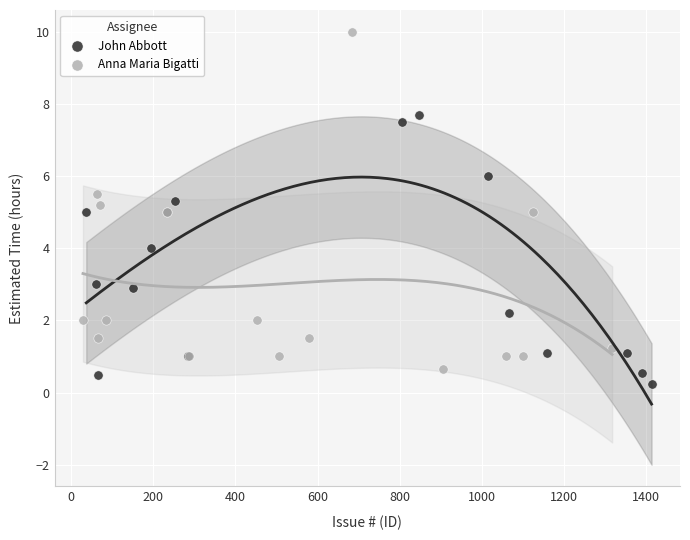

What are all the series names shown in the legend?

John Abbott, Anna Maria Bigatti